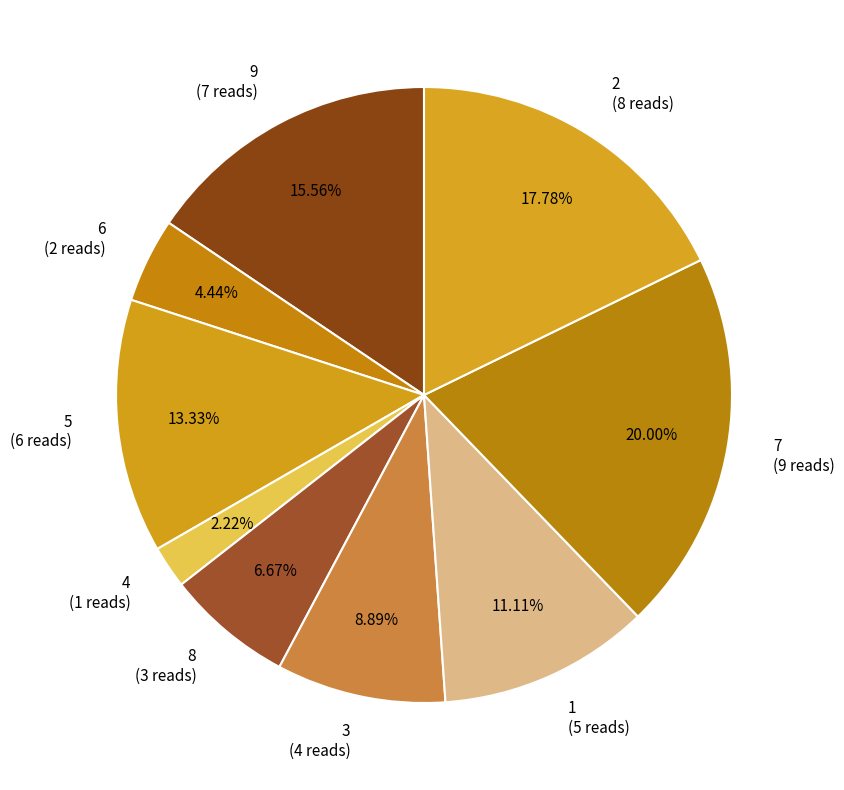

What is the smallest slice in the pie chart?

4